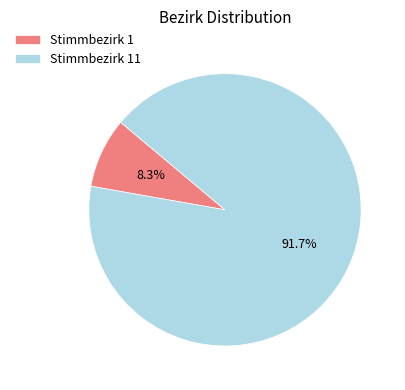

Does any single category account for the majority?

Yes